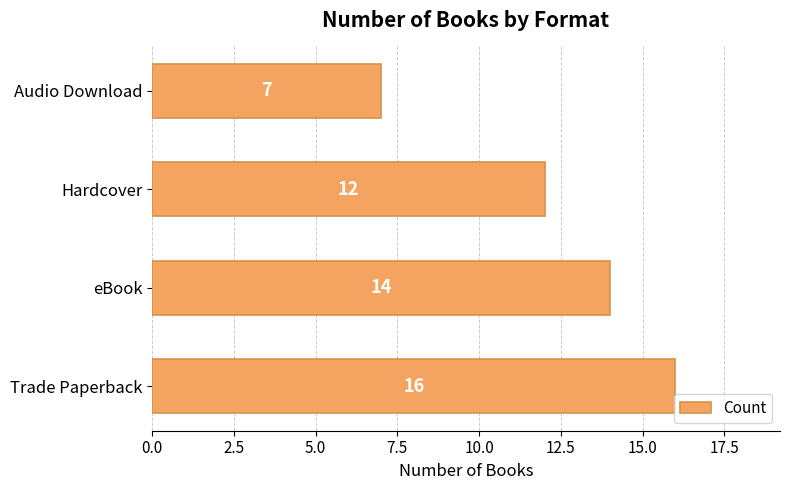

Does the chart contain stacked bars?

No